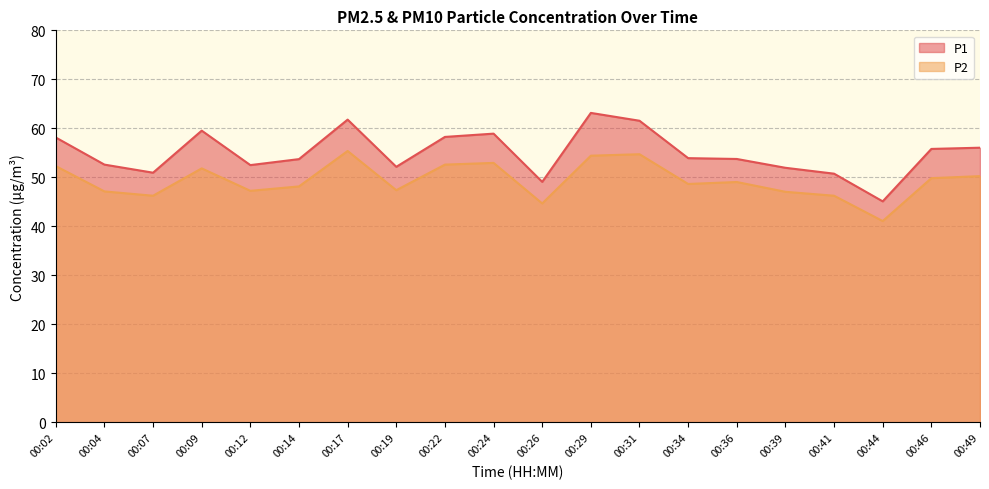

Which series changed the most between 00:26 and 00:46?

P1